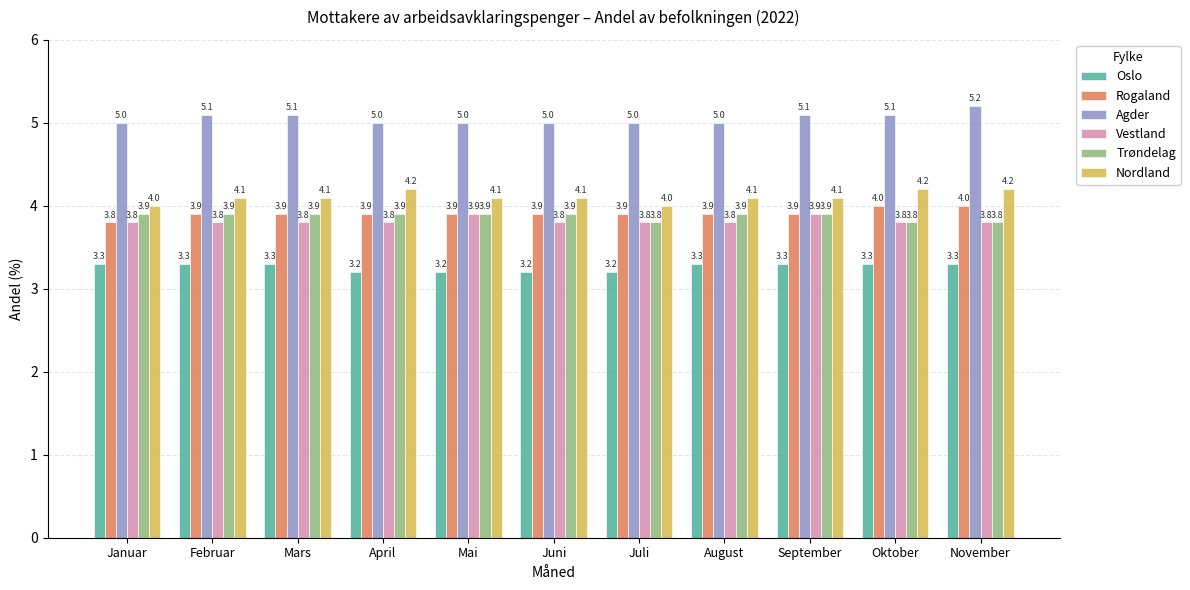

What is the label of the 1st bar from the left?

Januar